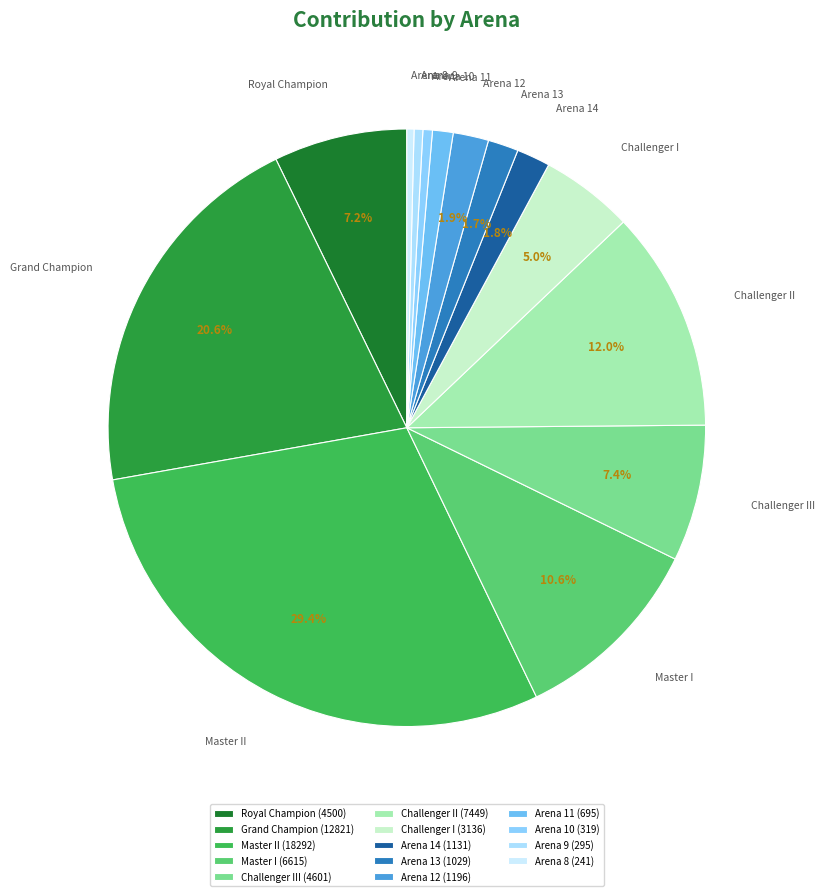

How many slices are in this pie chart?

14